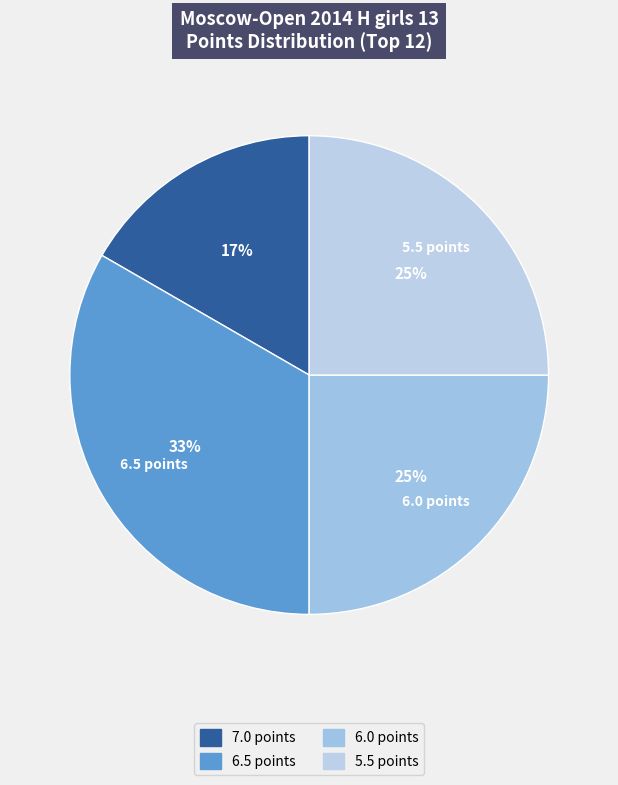

How many segments does this pie chart have?

4